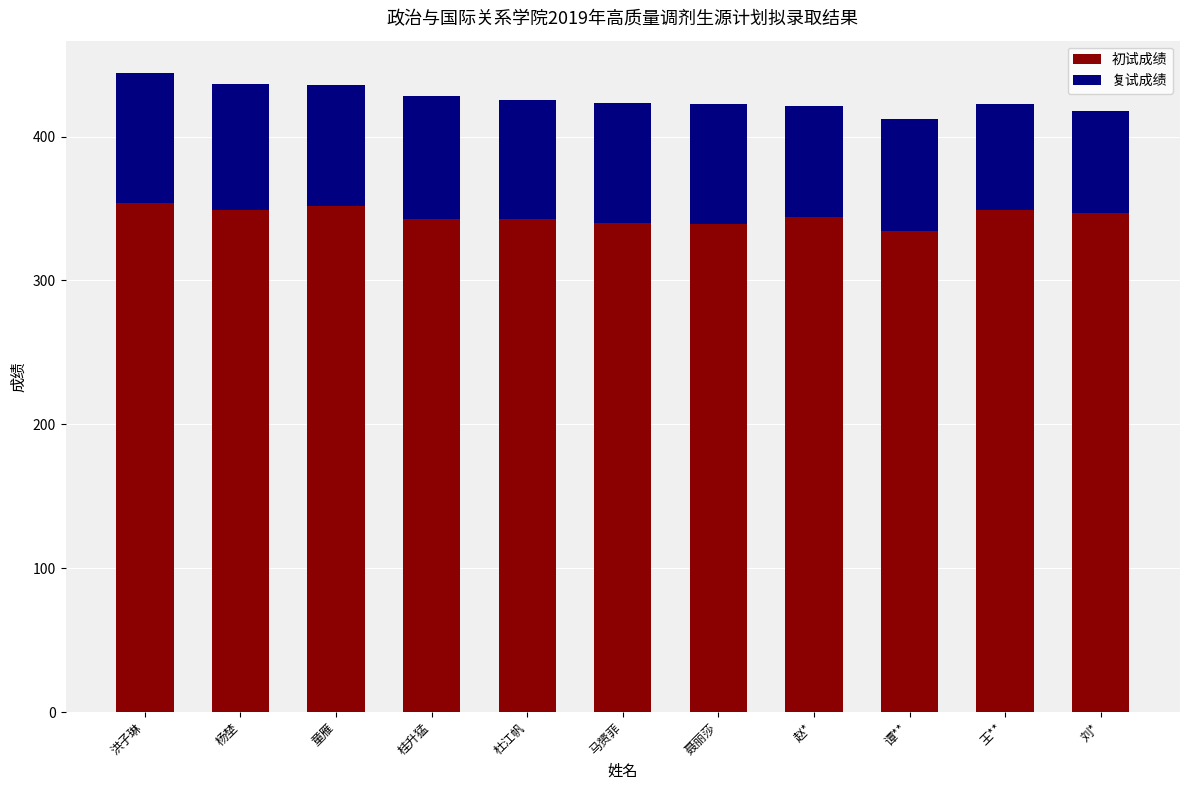

What is the sum of all 初试成绩 values?

3794.0